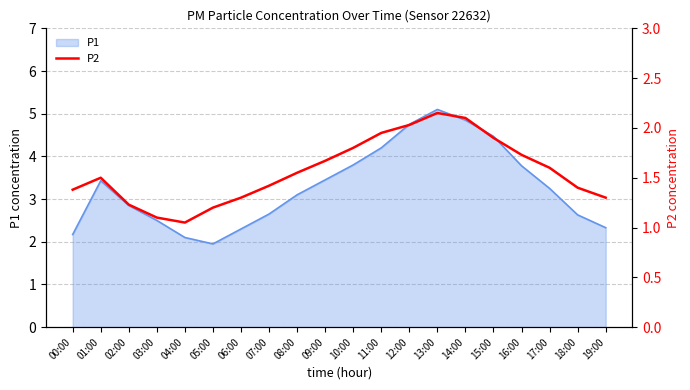

Is it true that P1 equals 2.9 at 02:00?

True